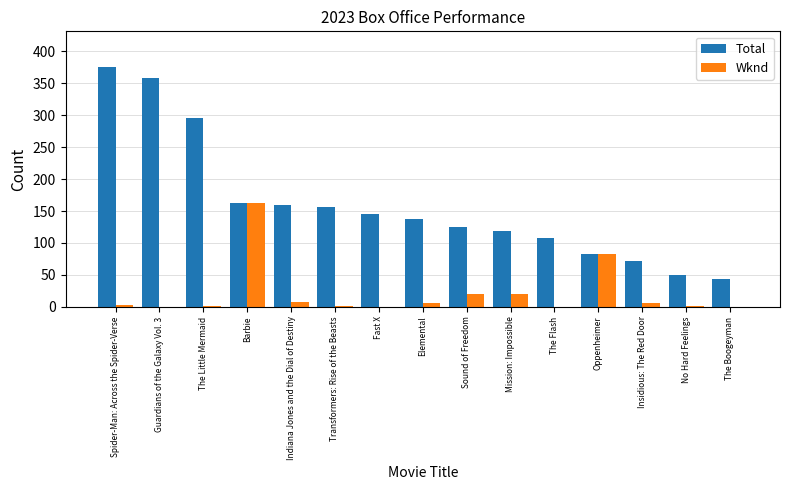

What value does the Wknd series have at Oppenheimer?

82.5